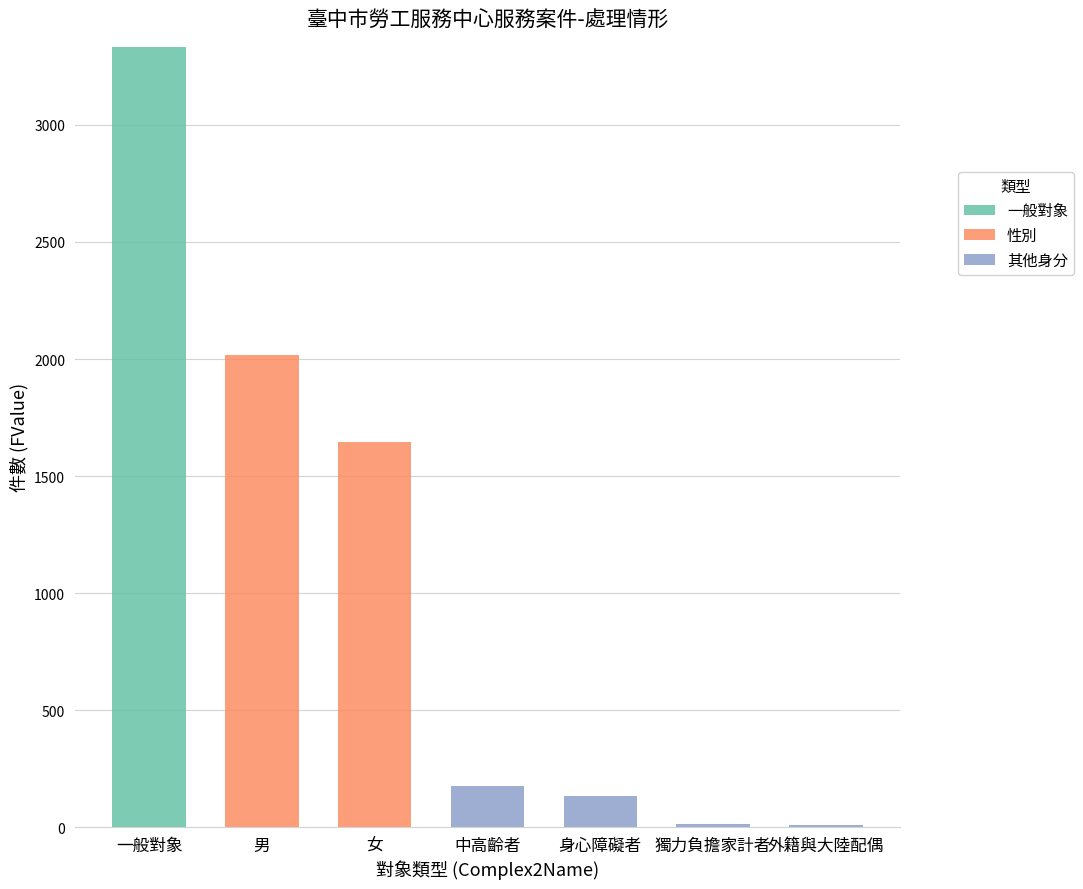

Is it true that 一般對象 equals 0 at 身心障礙者?

True